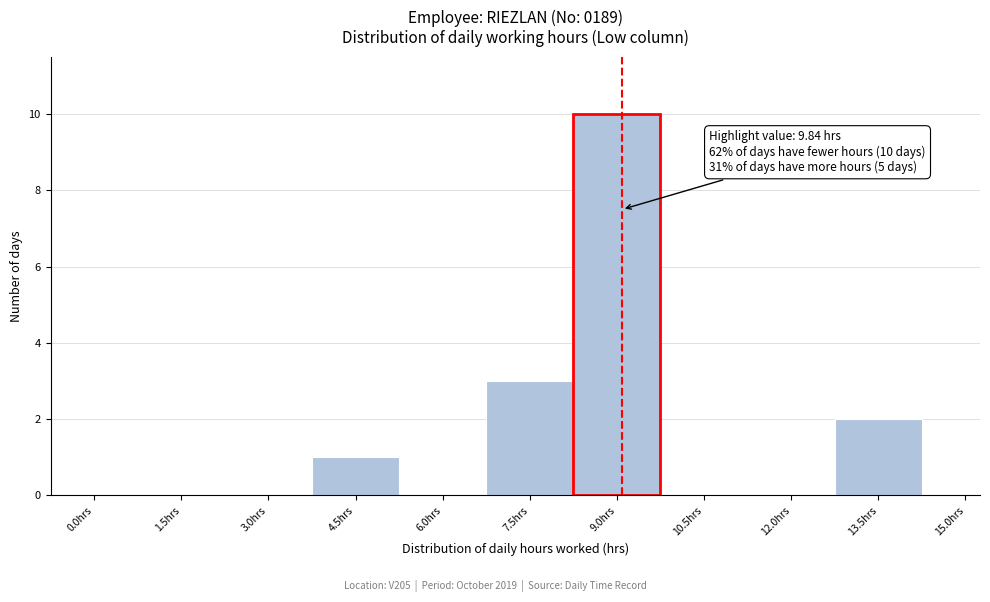

Reading left to right, list all the values displayed in this chart.

0.0hrs=0	1.5hrs=0	3.0hrs=0	4.5hrs=1	6.0hrs=0	7.5hrs=3	9.0hrs=10	10.5hrs=0	12.0hrs=0	13.5hrs=2	15.0hrs=0